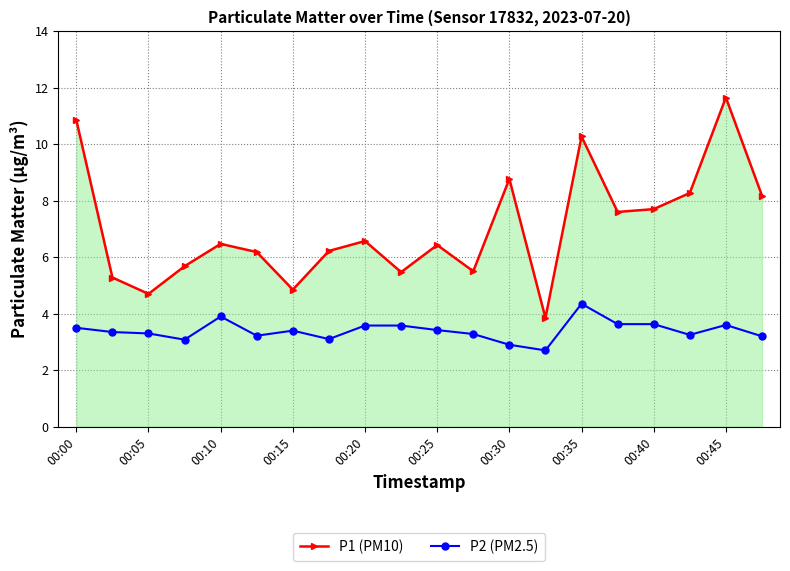

In P1 (PM10), how many points are higher than both neighbors (excluding endpoints)?

6